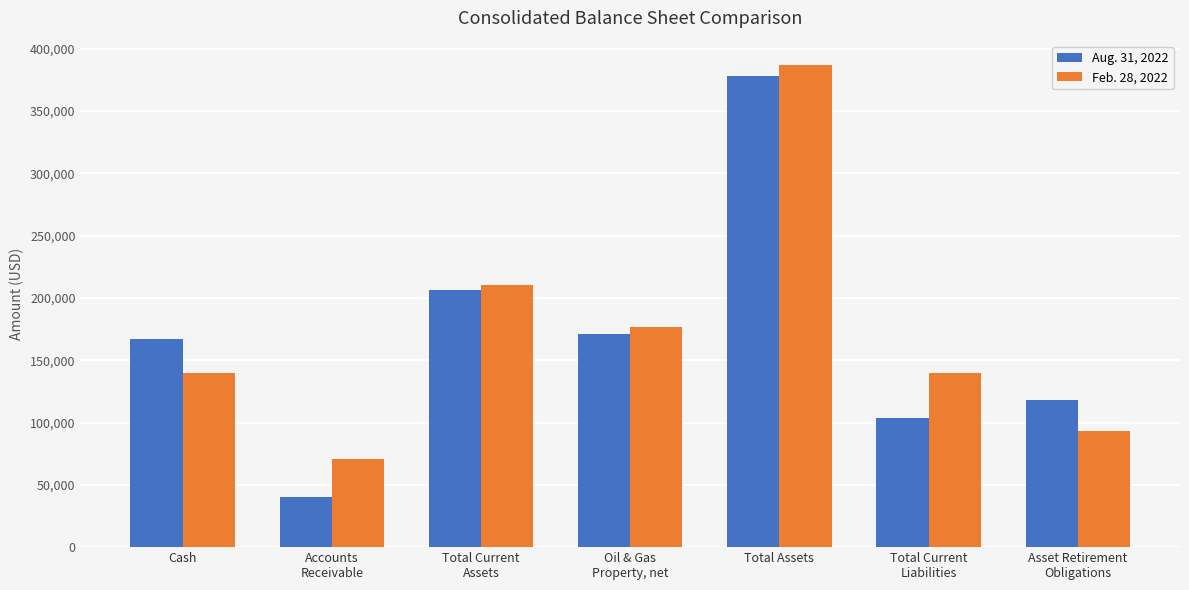

The value of Feb. 28, 2022 at Cash is 139569. True or false?

True